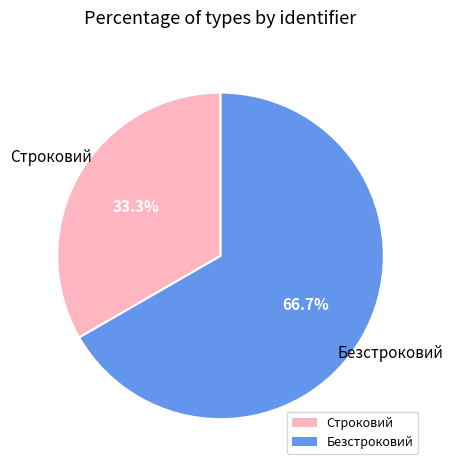

What is the ratio of the value at Безстроковий to the value at Строковий?

2.0